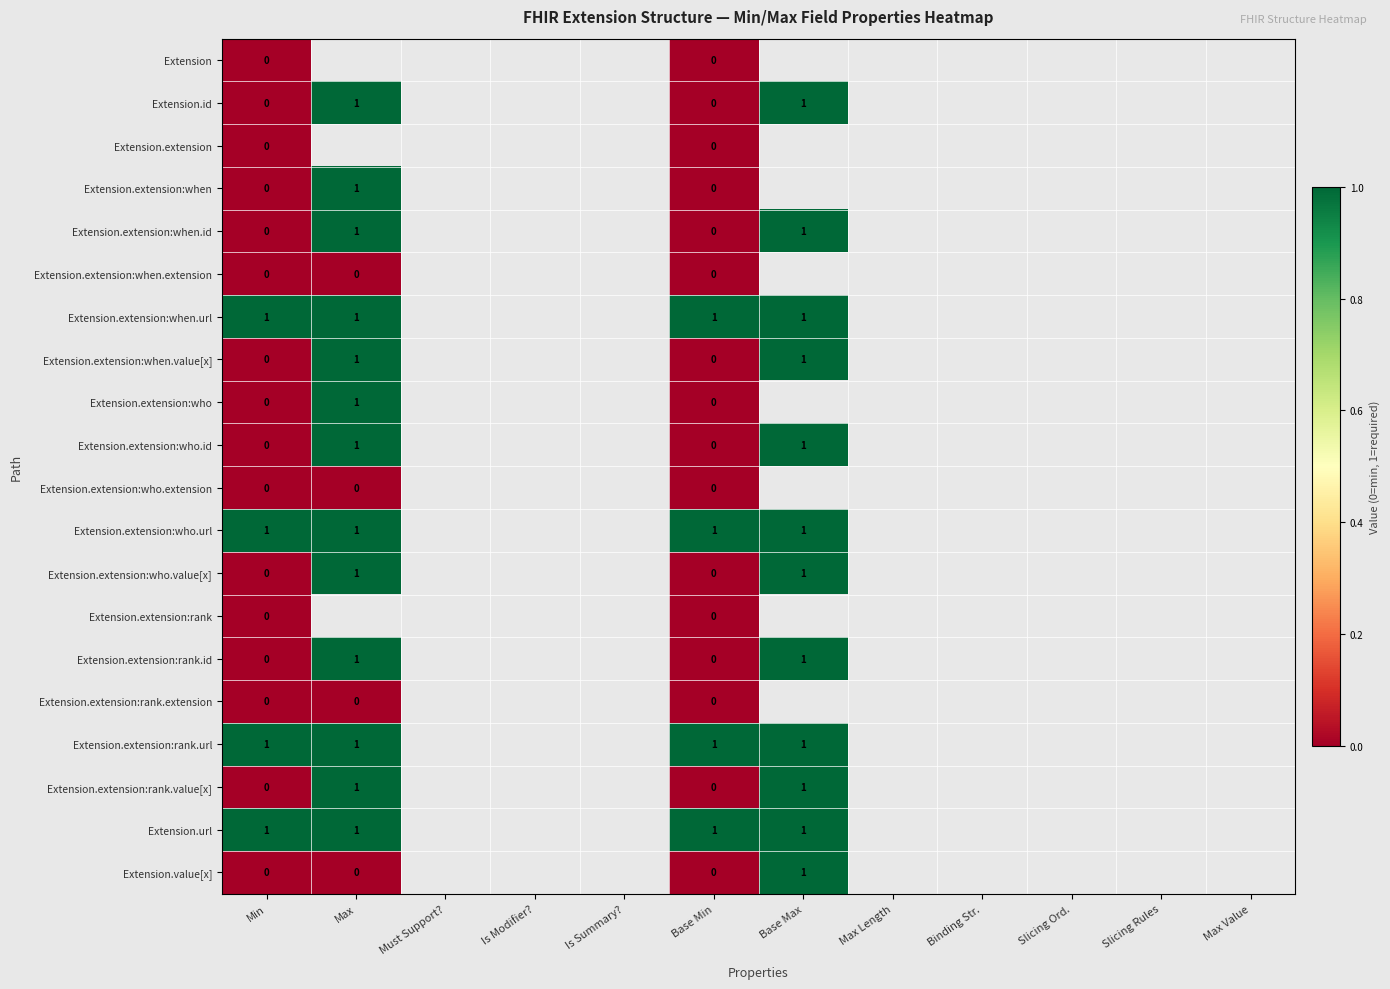

The value of Extension.extension:when.url at Base Min is 1. True or false?

True